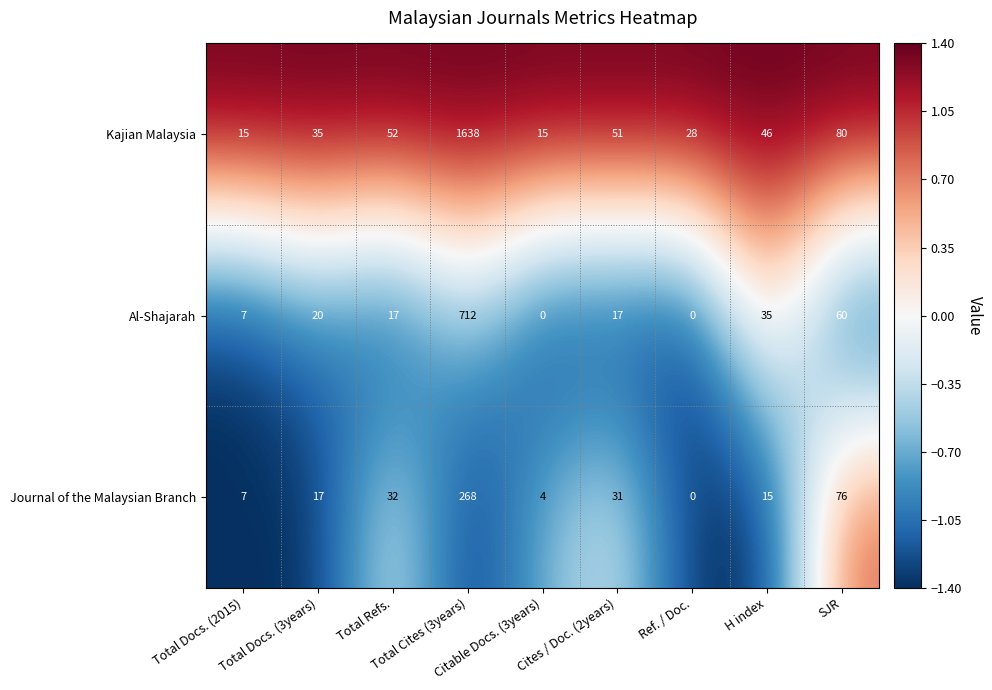

What is the spread (max minus min) of values at Cites / Doc. (2years)?

34